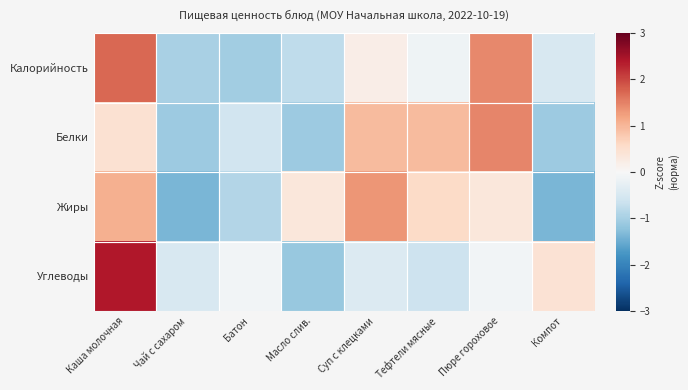

How many data points does each series have?

8